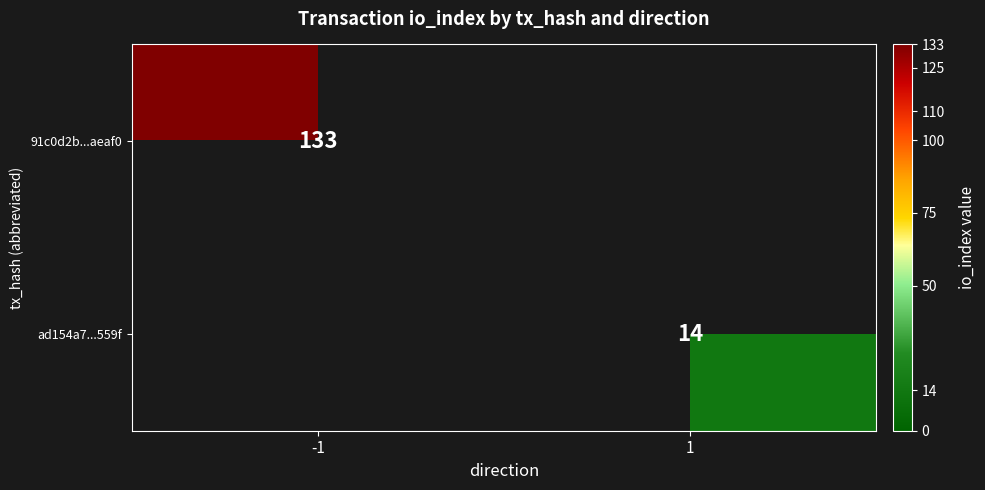

True or false: ad154a7...559f has a value of 14 at 1.

True